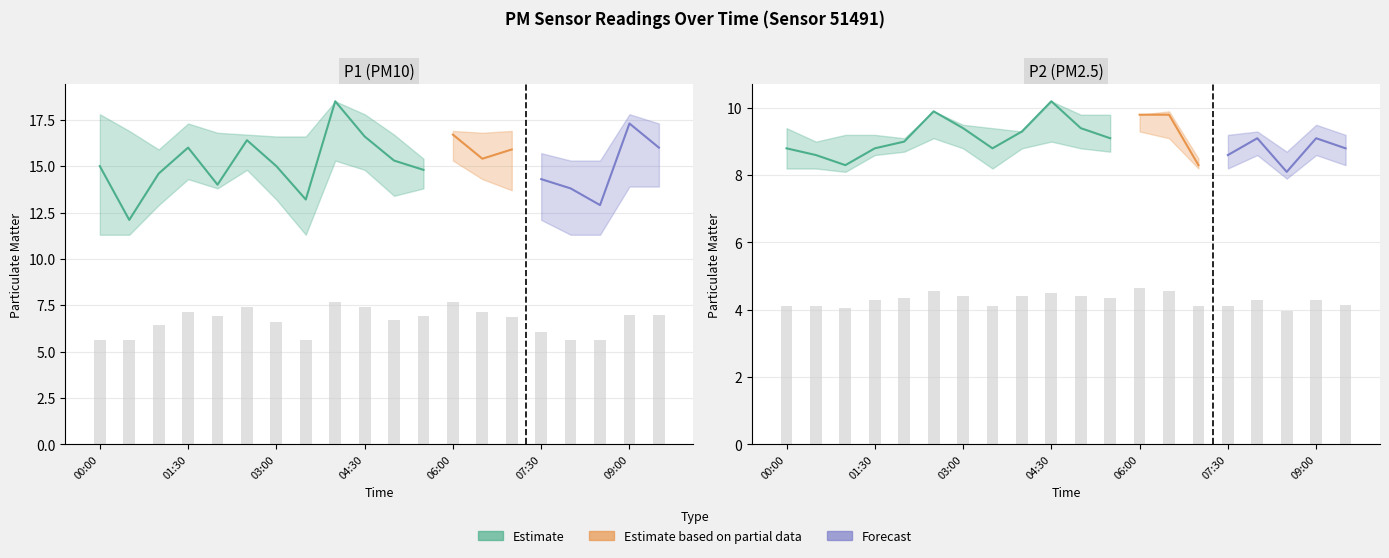

At which label does P2 reach its peak?

04:30